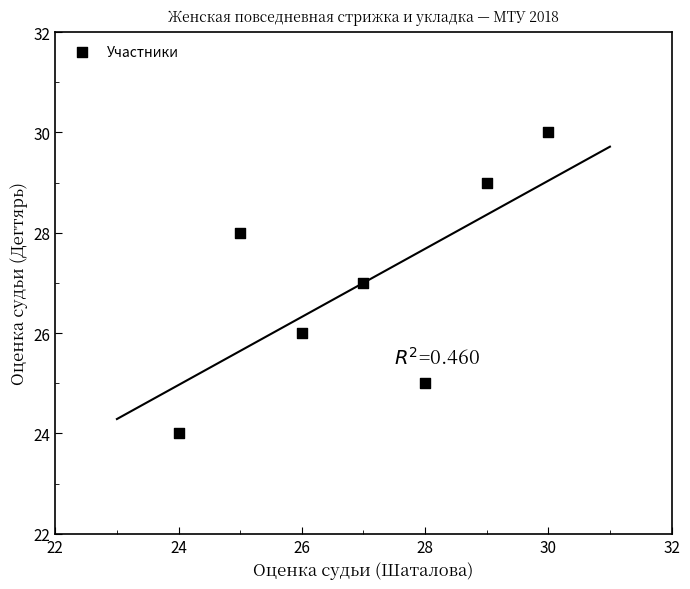

What is the average X value?

27